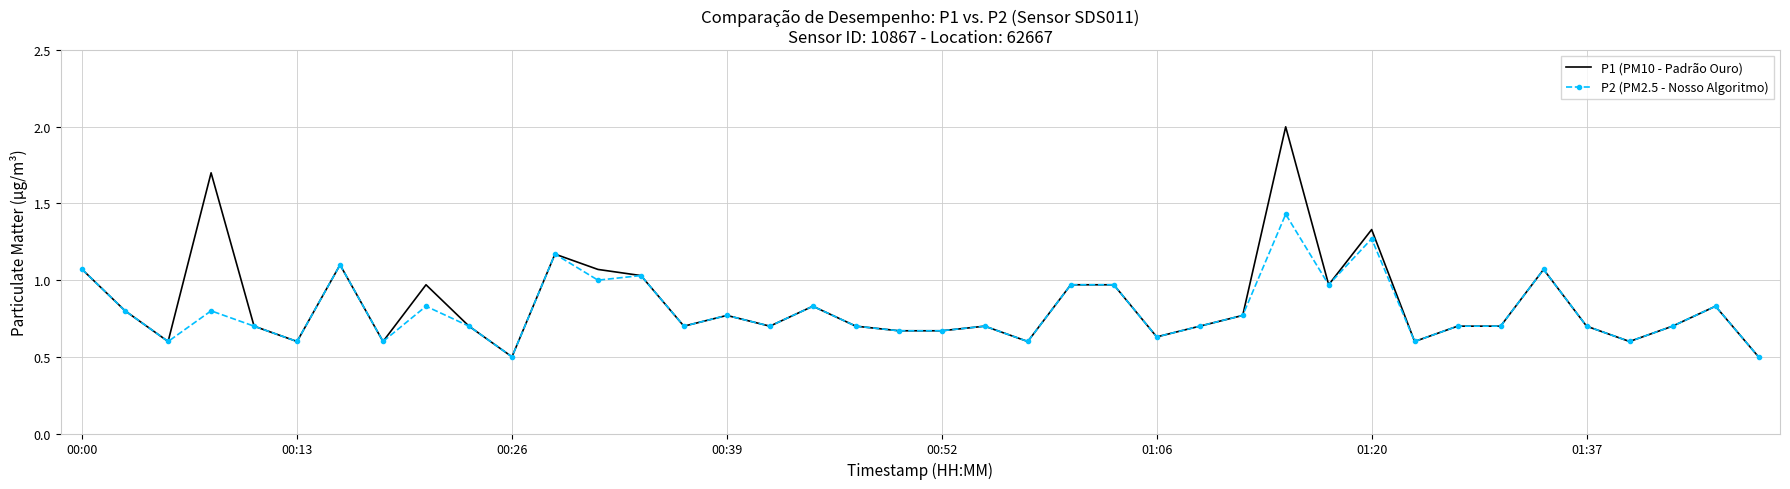

Which series has the widest spread of values?

P1 (PM10 - Padrão Ouro)